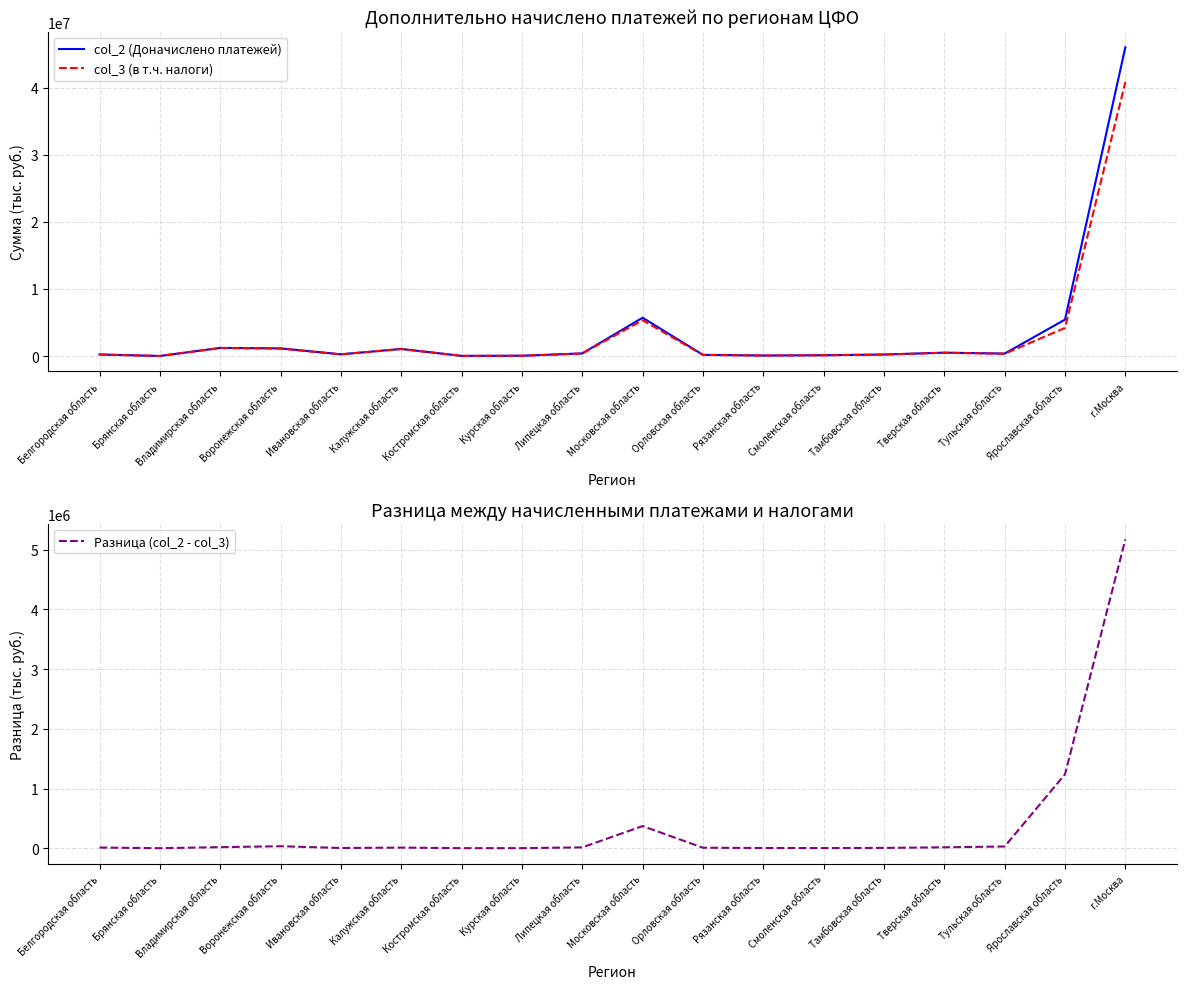

Between Владимирская область and г.Москва, which is larger?

г.Москва